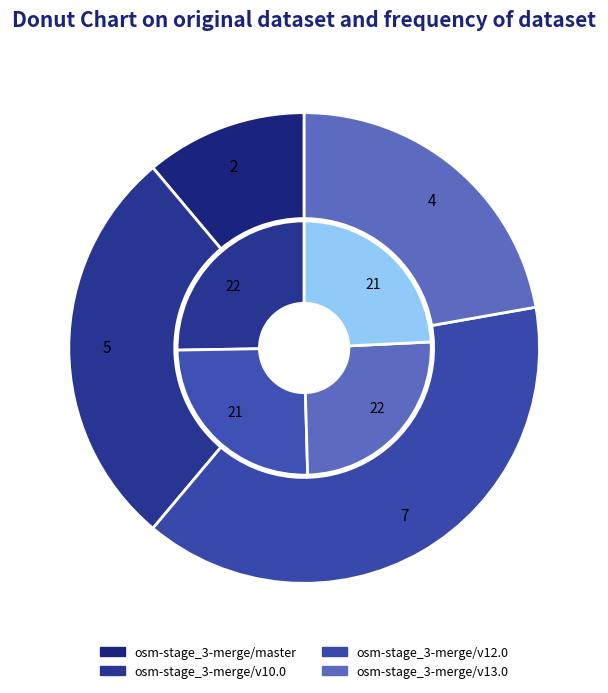

Which category has the smallest portion of the pie?

osm-stage_3-merge/master